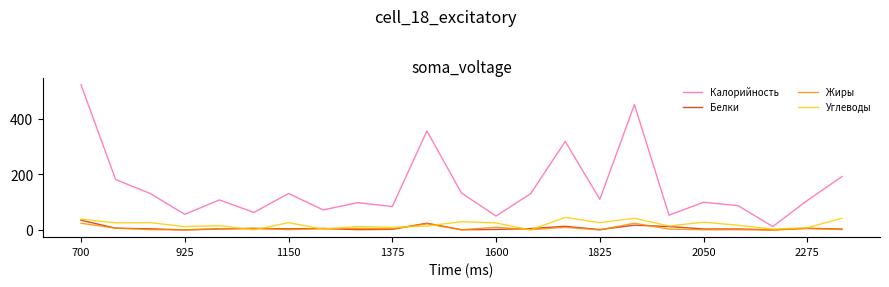

What is the maximum value for Жиры?

24.0